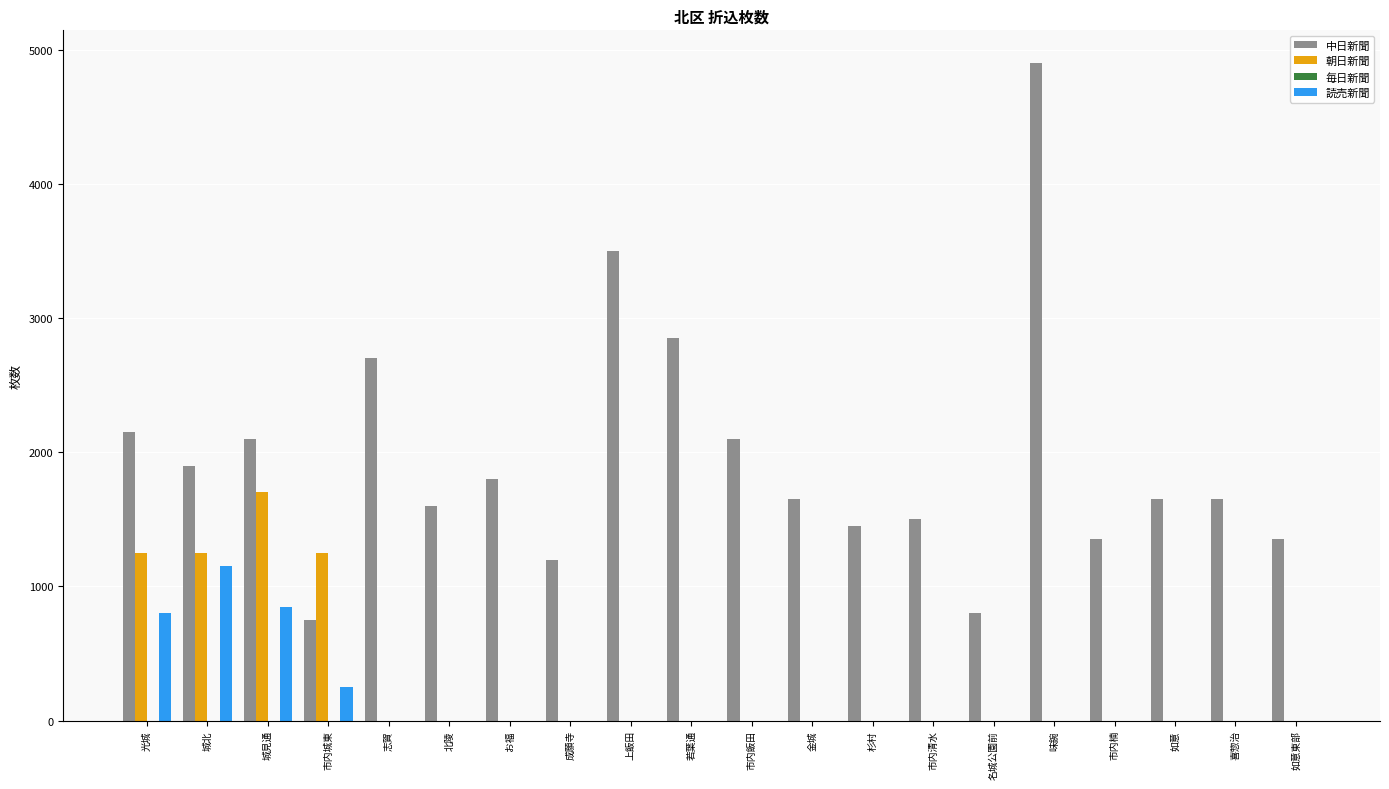

At which category does the chart reach its peak across all series?

味鋺